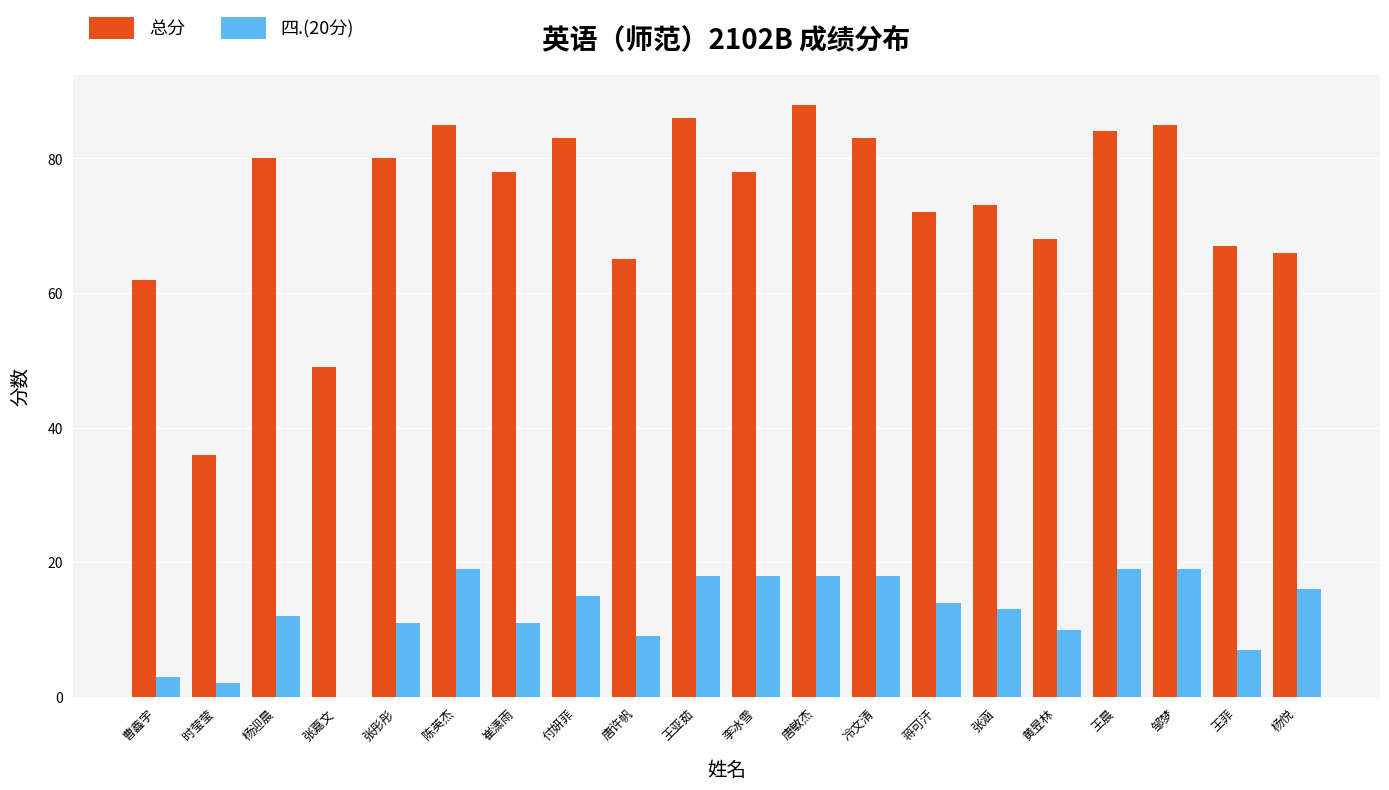

What is the sum of all 总分 values?

1468